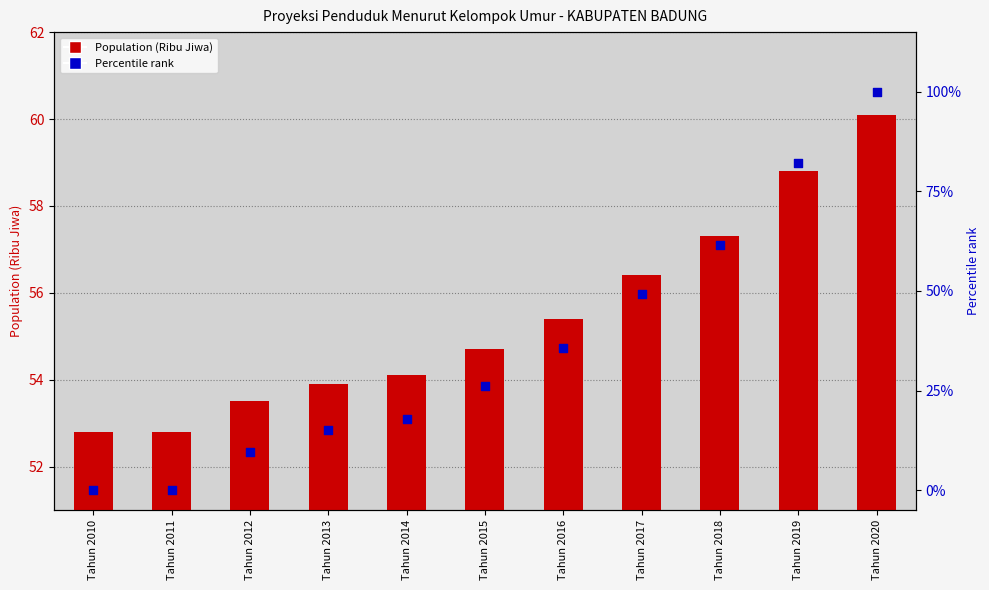

Is the value of Percentile rank at Tahun 2011 greater than the value of Population (Ribu Jiwa) at Tahun 2010?

No